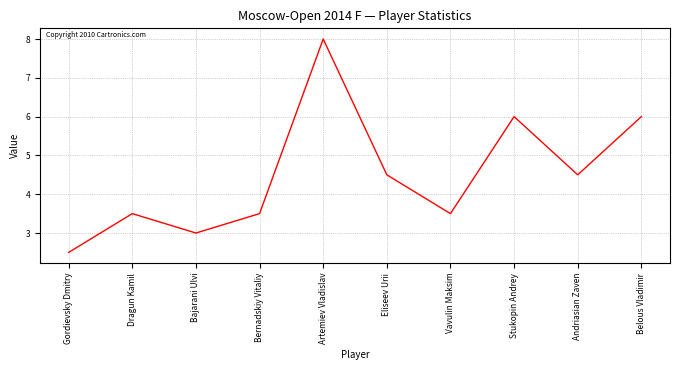

What position from the right is Vavulin Maksim?

4